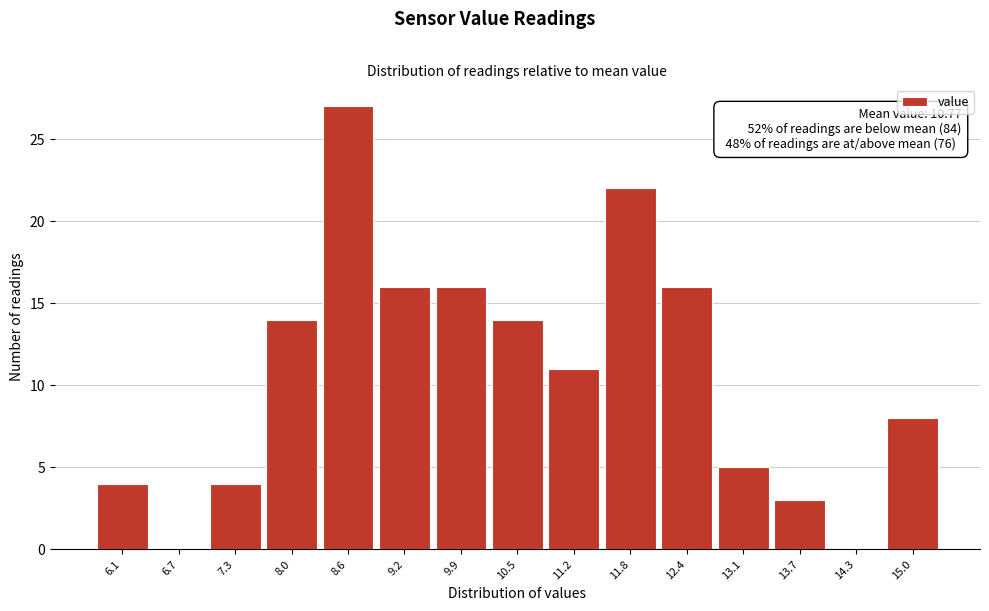

Reading left to right, what are all the values shown in this chart?

6.1=4	6.7=0	7.3=4	8.0=14	8.6=27	9.2=16	9.9=16	10.5=14	11.2=11	11.8=22	12.4=16	13.1=5	13.7=3	14.3=0	15.0=8